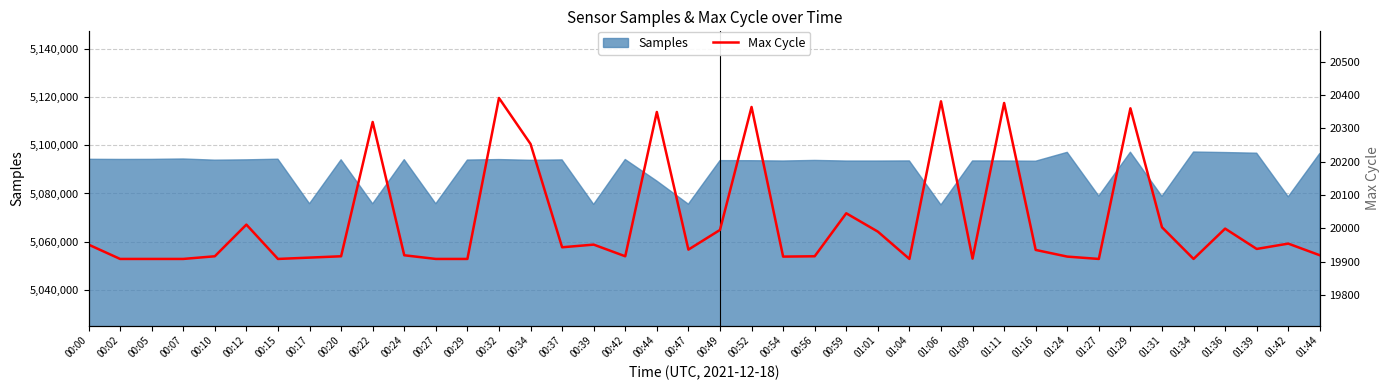

Which label corresponds to the smallest value in the chart?

00:02